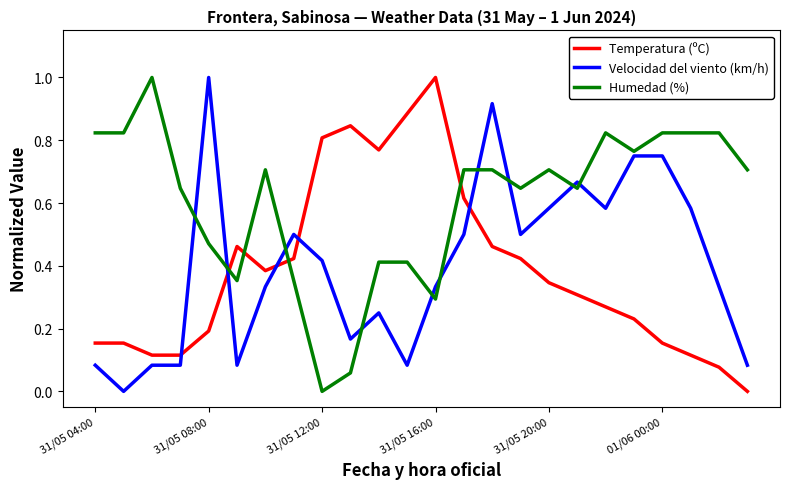

How many times do Velocidad del viento (km/h) and Temperatura (ºC) cross each other?

5